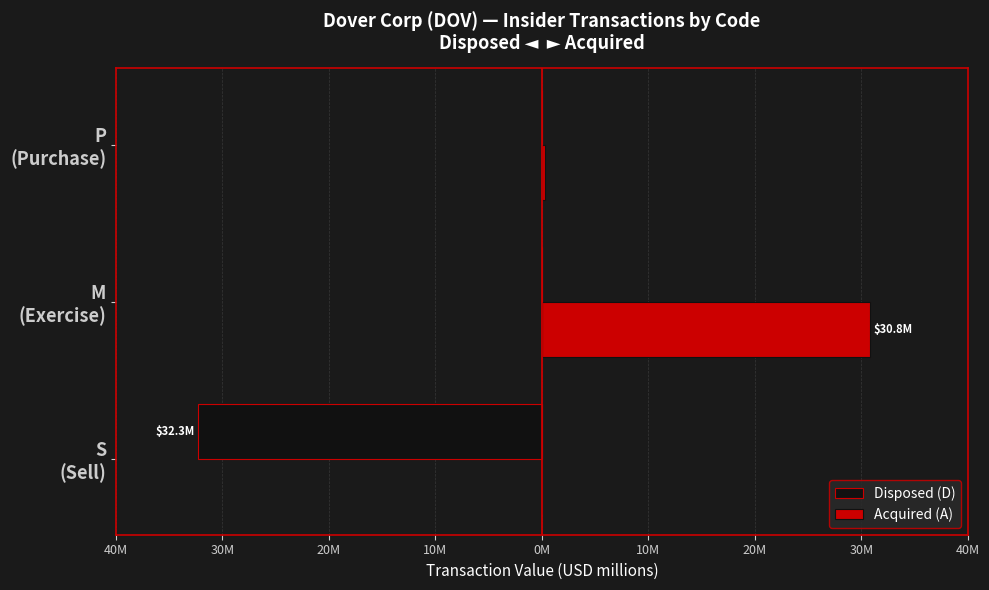

What are all the series names shown in the legend?

Disposed (D), Acquired (A)